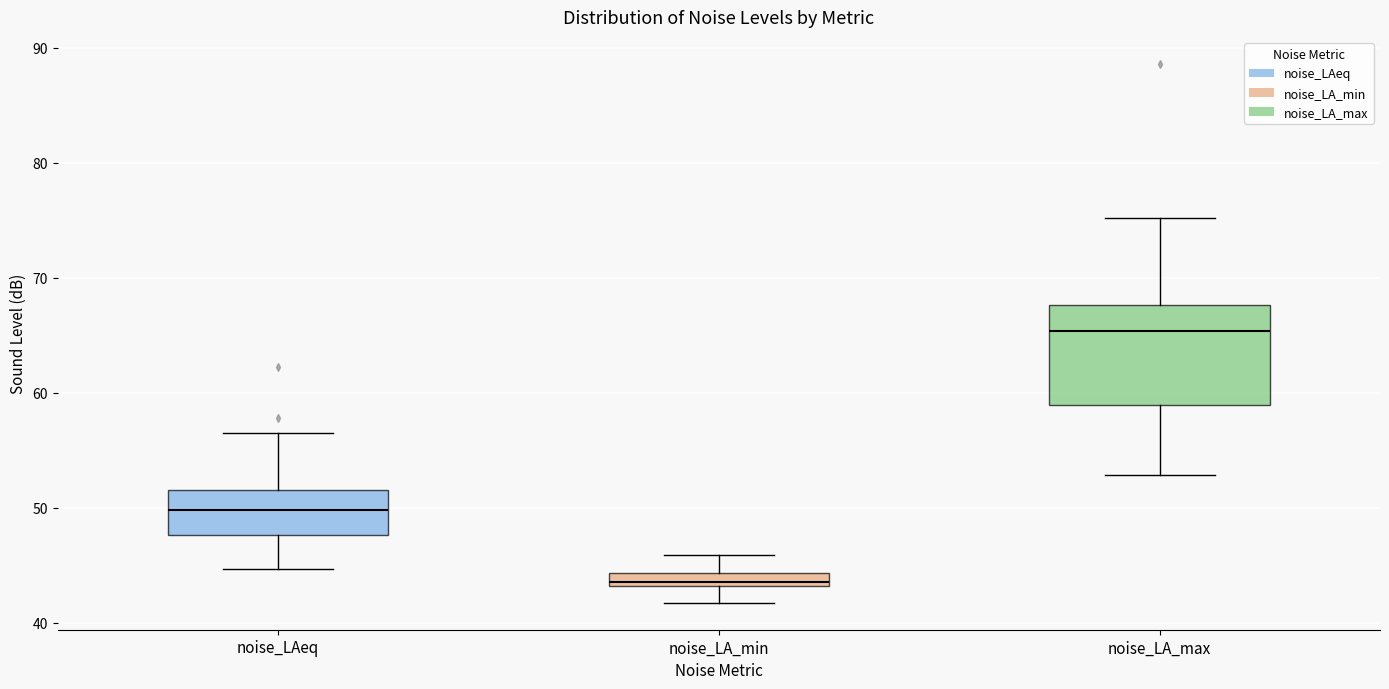

Which box is the tallest, from its lower edge to its upper edge?

noise_LA_max